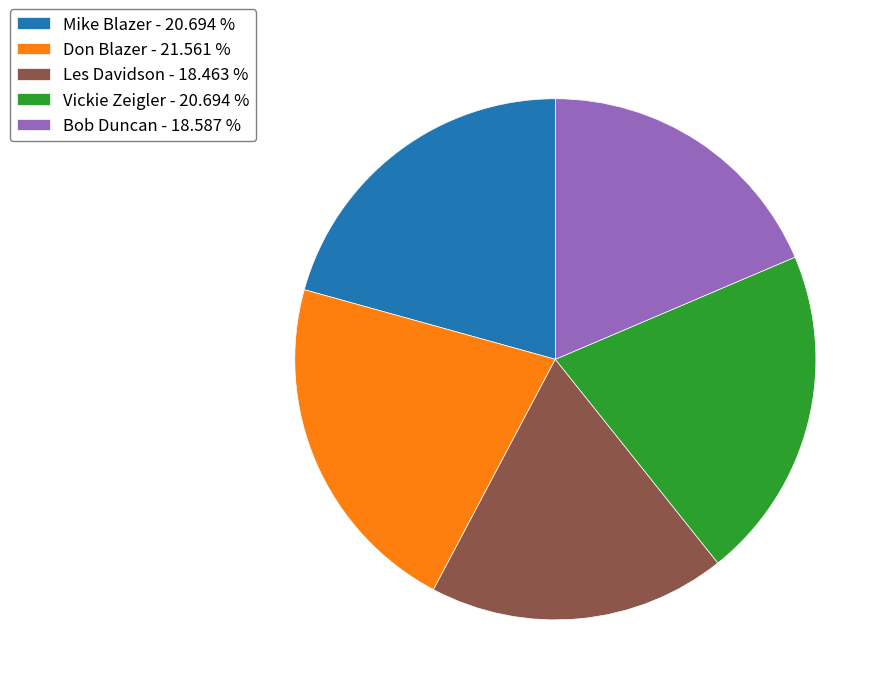

The Mike Blazer slice represents 21% of the pie. True or false?

True